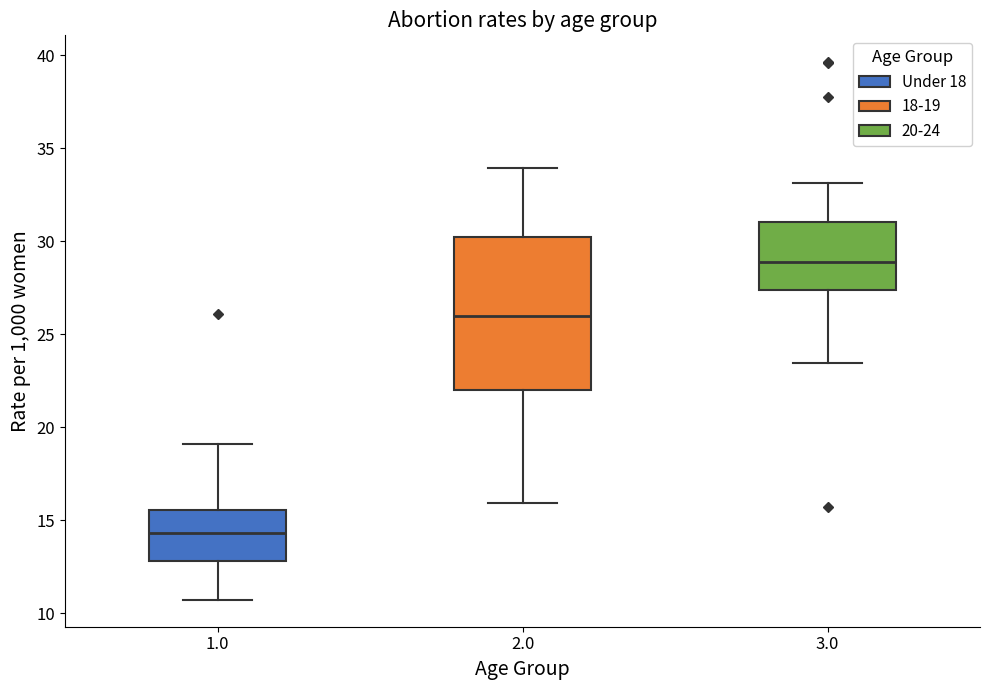

Where is the upper edge of the box at x = 1.0 on the y-axis? The values are not printed on the chart, so give them approximately, as read against the axis.

15.5